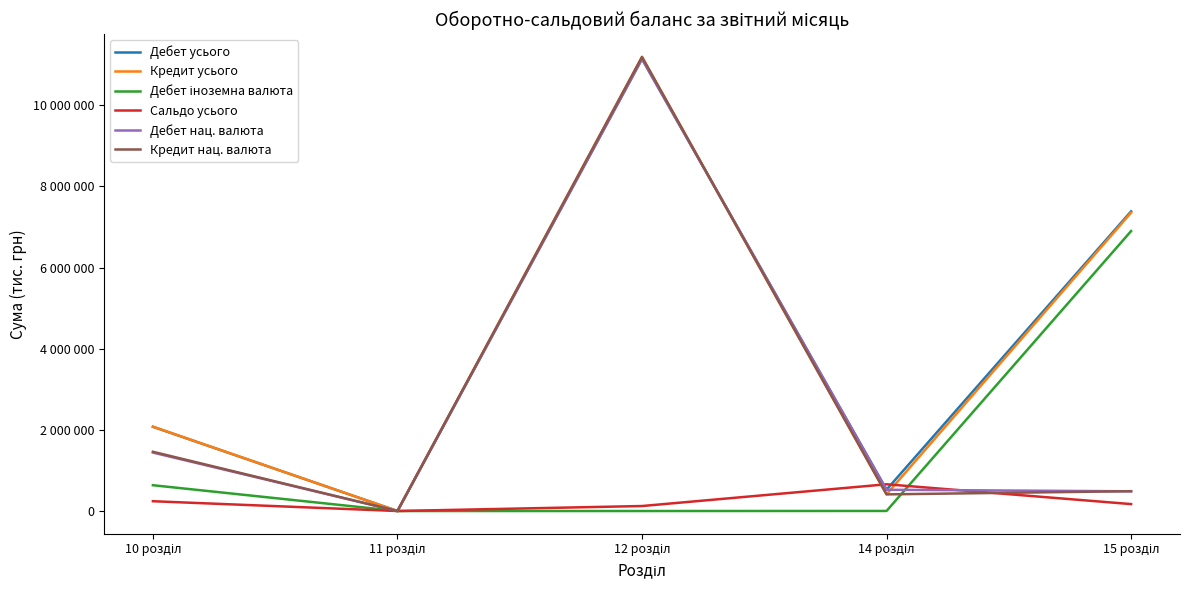

Between 14 розділ and 10 розділ, which is larger?

10 розділ